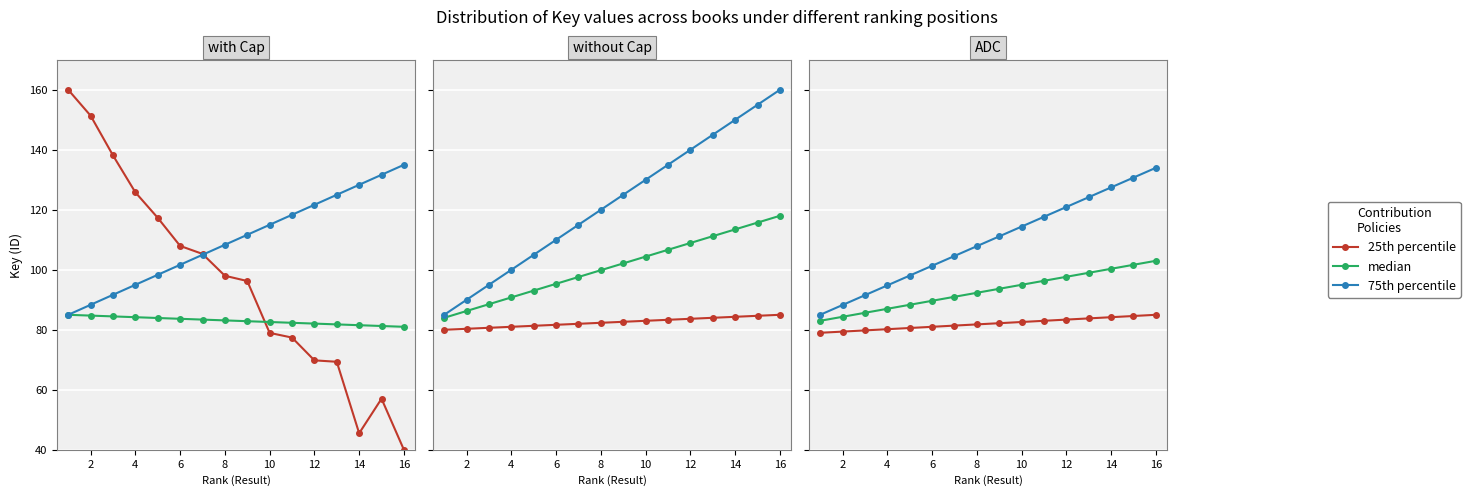

True or false: 25th percentile has more than 1 points higher than both neighbors.

False